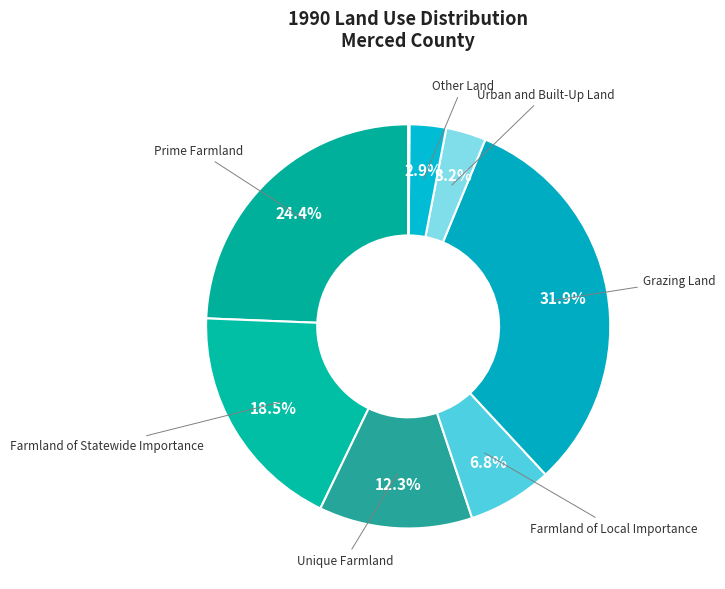

To the nearest percent, what is the difference between the largest and smallest slice percentages?

32%